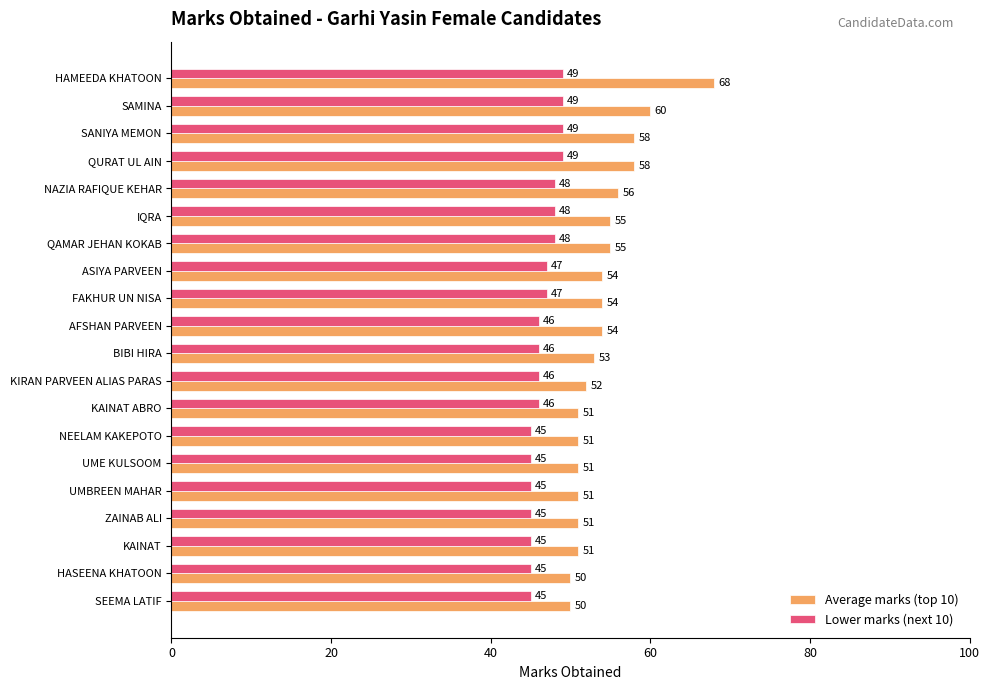

What is the average value of the Average marks (top 10) series?

54